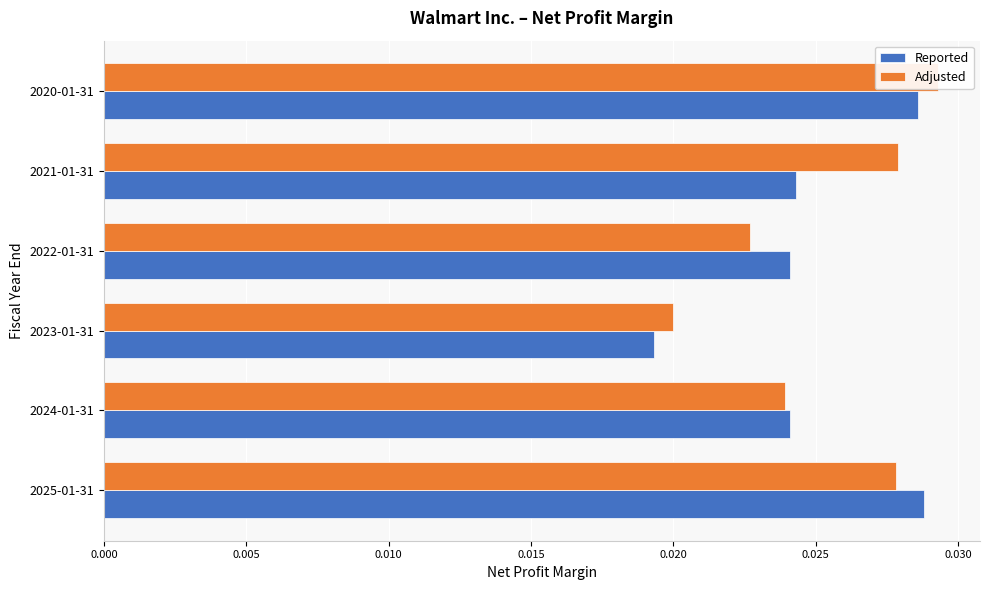

How many categories are shown in the chart?

6